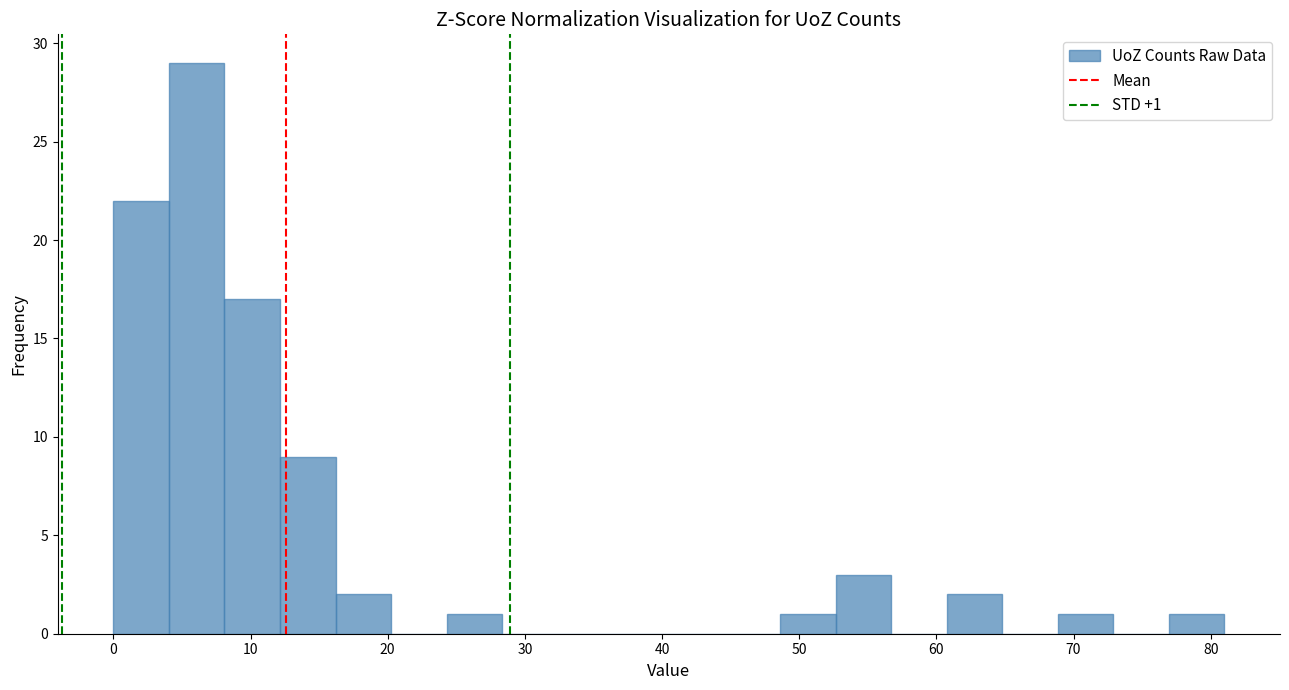

Which range on the x-axis has the tallest bar?

4 to 8